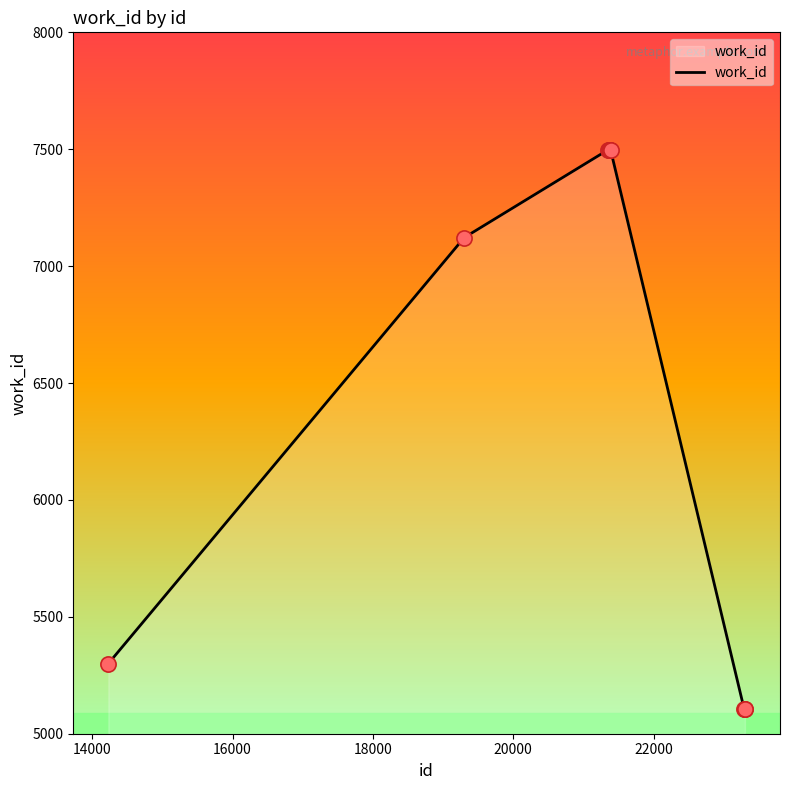

What is the greatest value displayed?

7498